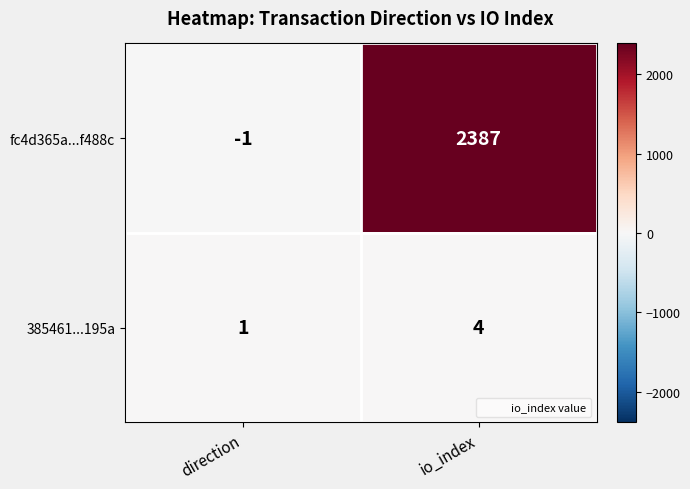

Between direction and io_index, which series saw the biggest shift?

fc4d365a...f488c